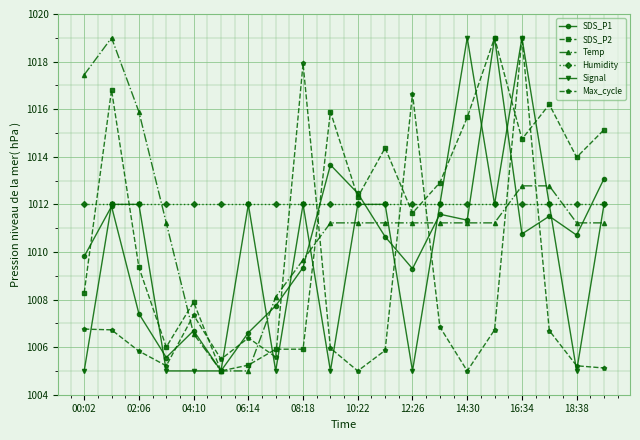

What is the difference between the maximum and minimum values in the Signal series?

14.0